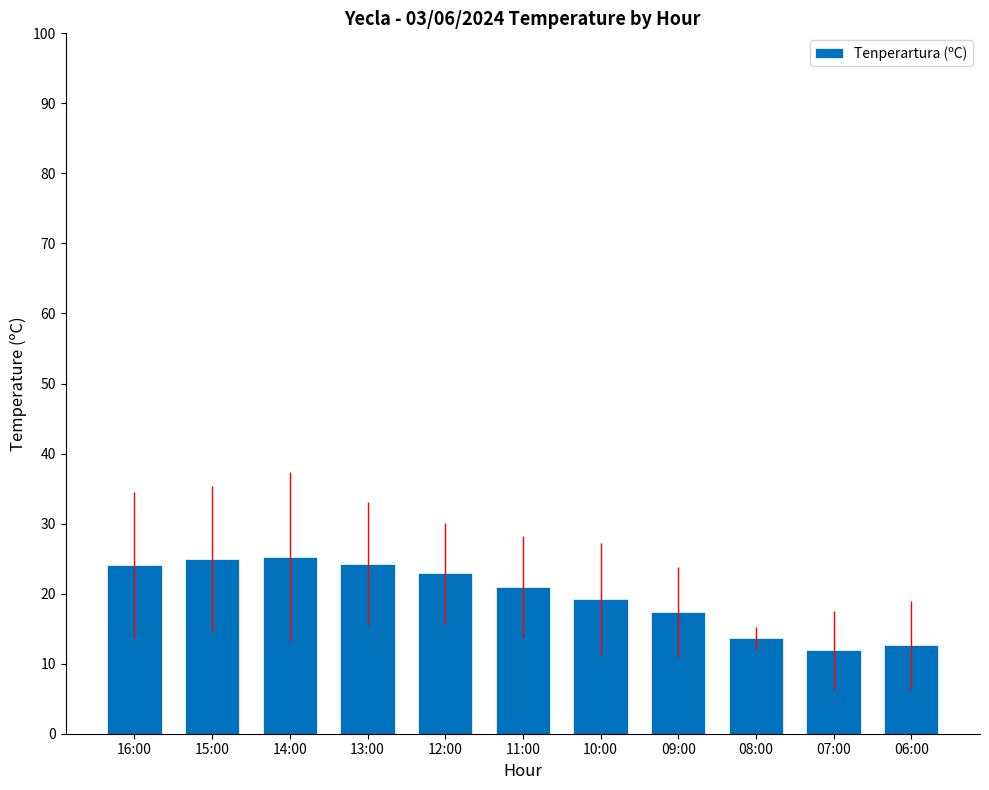

What is the sum of all values?

217.2